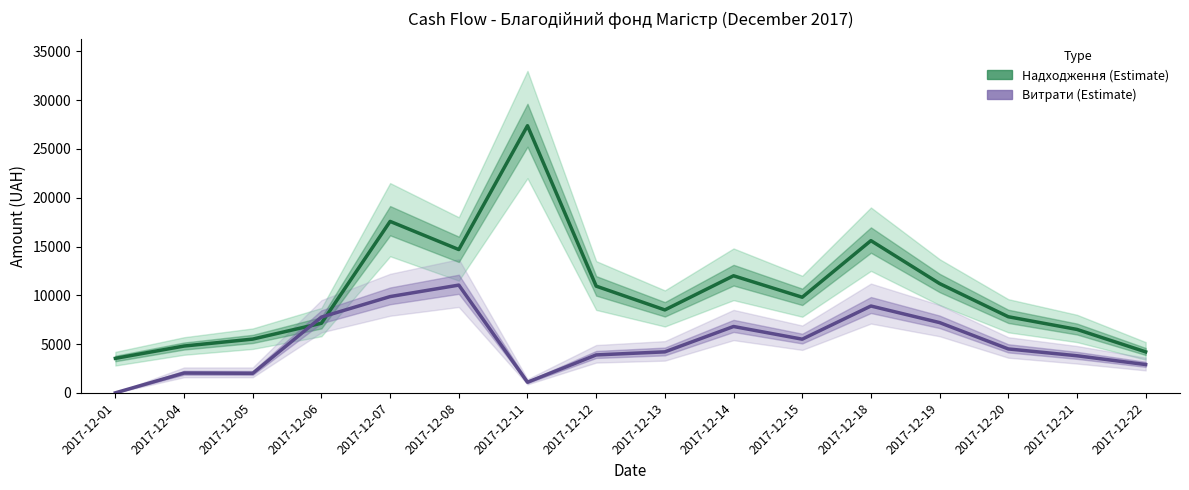

How many distinct data groups are displayed?

2